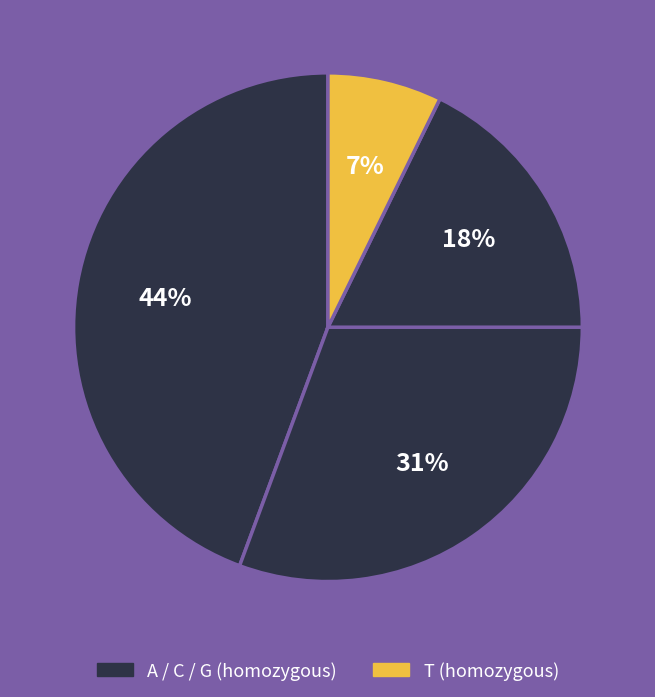

How many slices are in this pie chart?

4